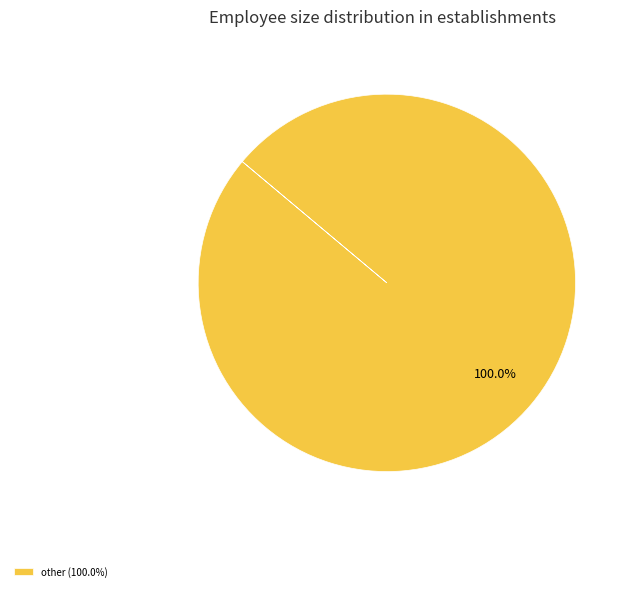

Which category accounts for the majority?

other (100.0%)